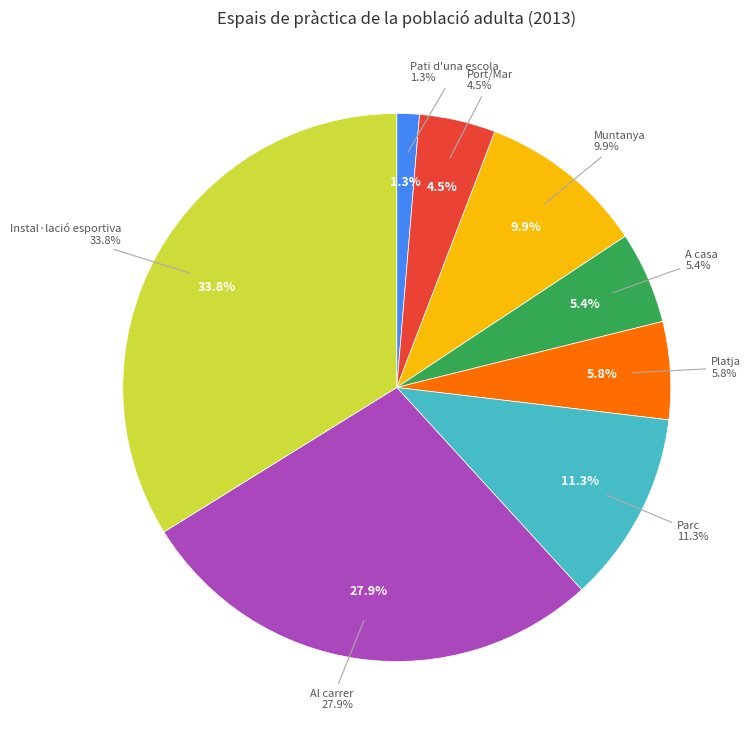

To the nearest percent, what is the difference between the largest and smallest slice percentages?

33%